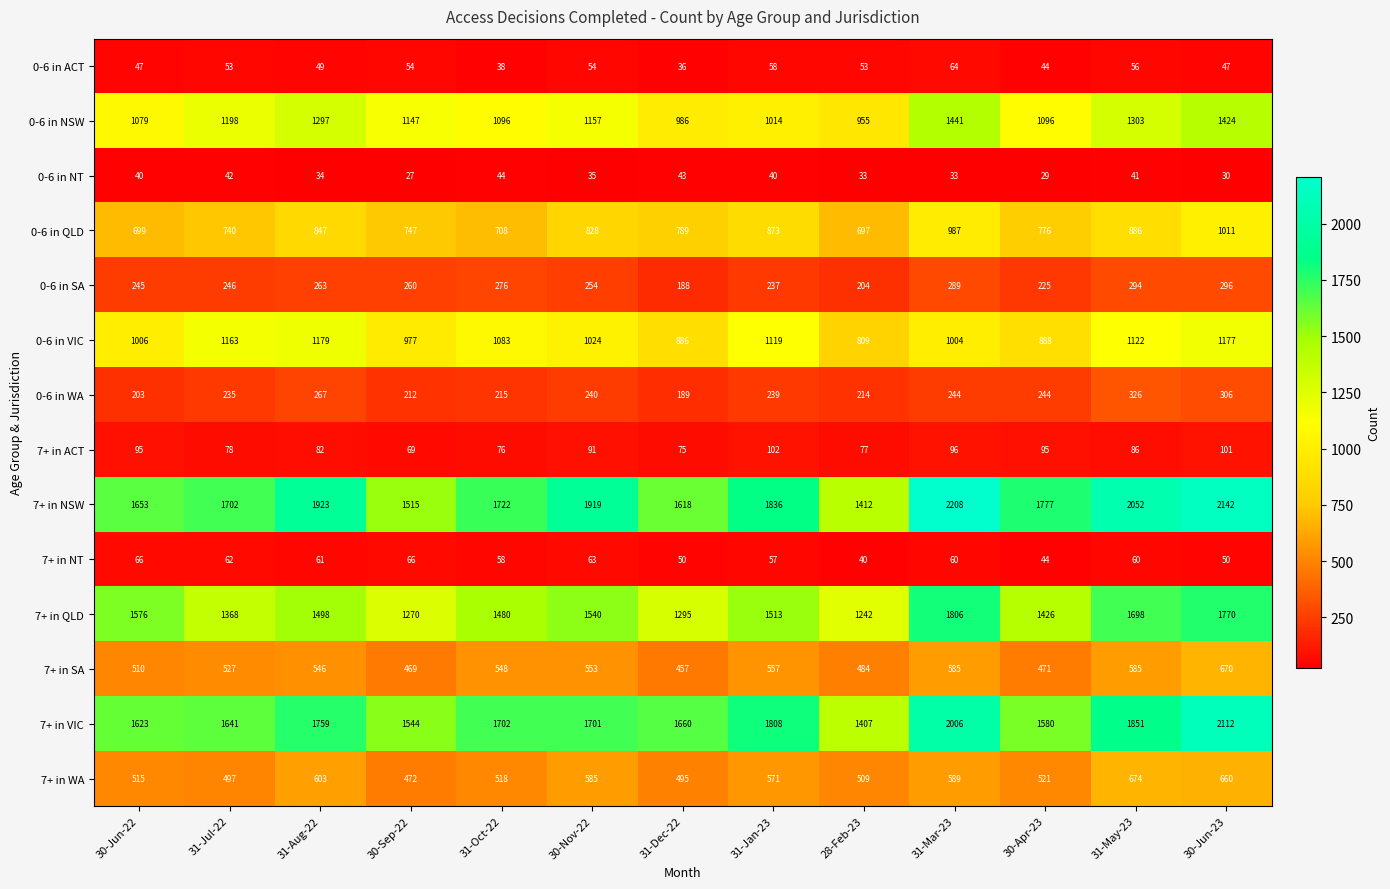

How many series are shown in this chart?

14